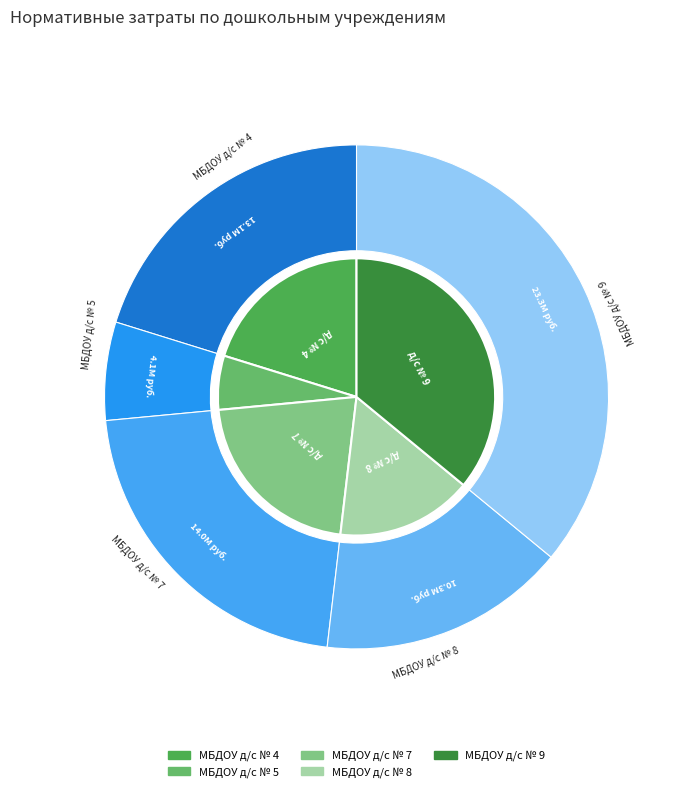

Does МБДОУ д/с № 9 account for over 50% of the chart?

No